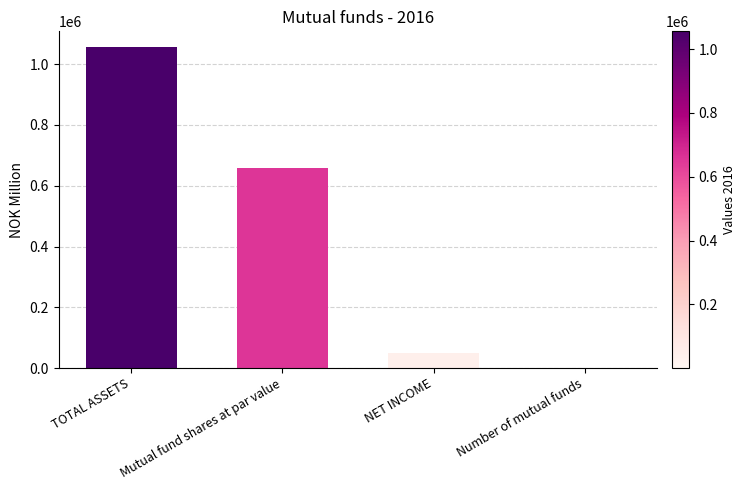

Are the bars horizontal?

No